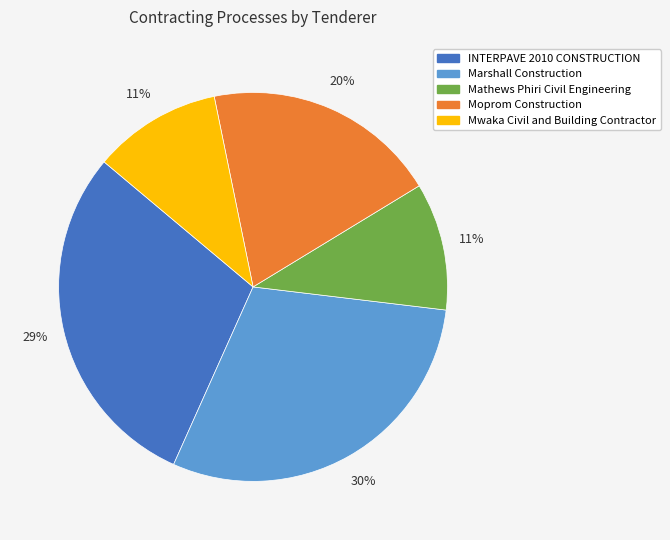

True or false: Moprom Construction accounts for 10% of the total.

False